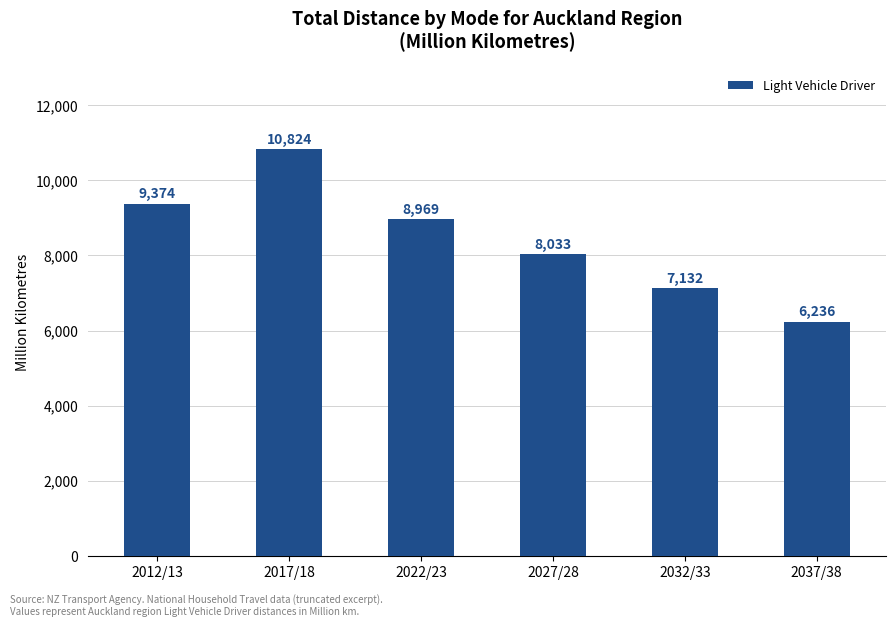

What is the difference between the second highest and minimum values?

3138.3